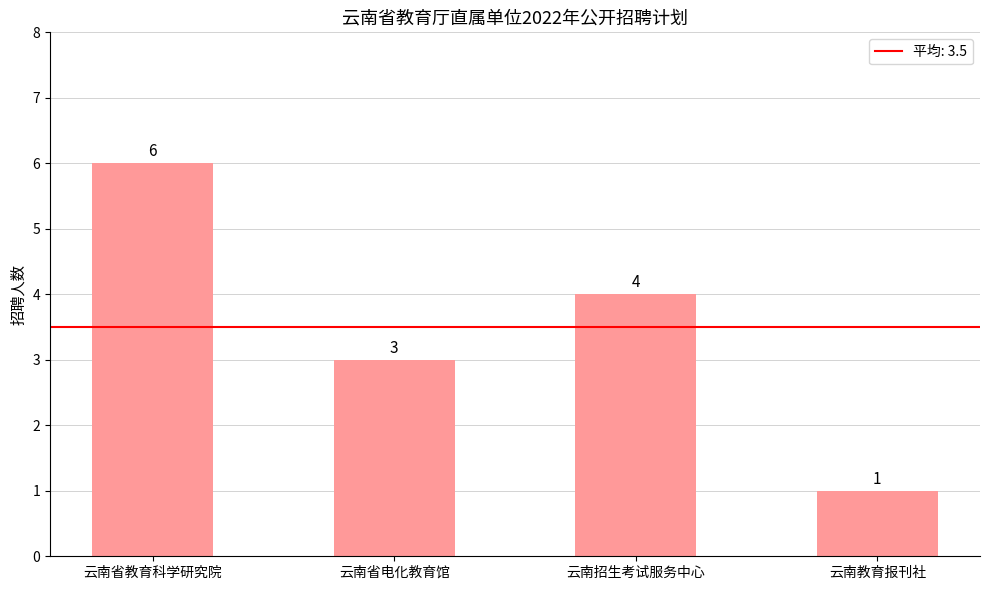

What is the minimum value shown in the chart?

1